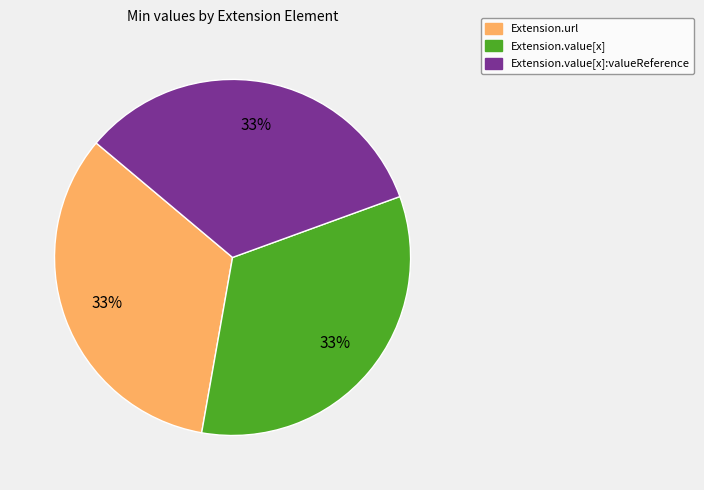

To the nearest percent, what percentage of the pie is Extension.value[x]:valueReference?

33%